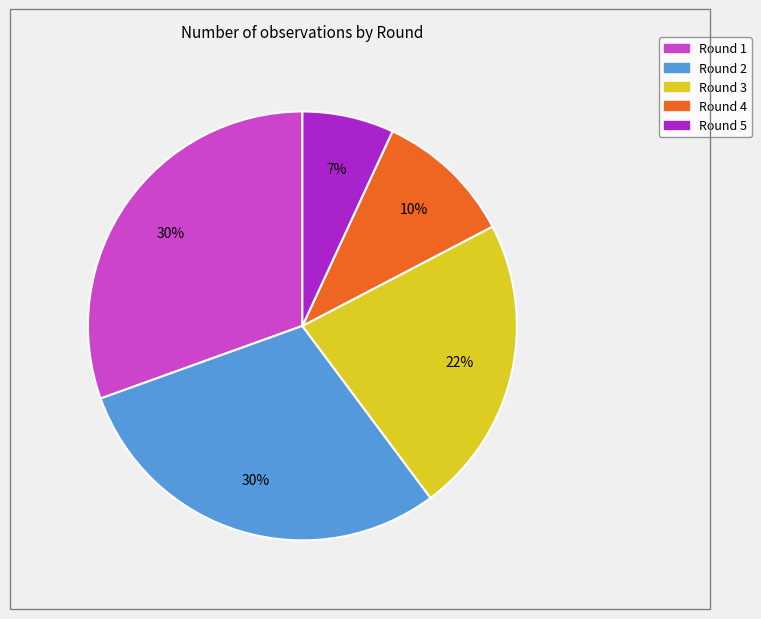

Combined, do Round 3 and Round 5 account for over 50%?

No